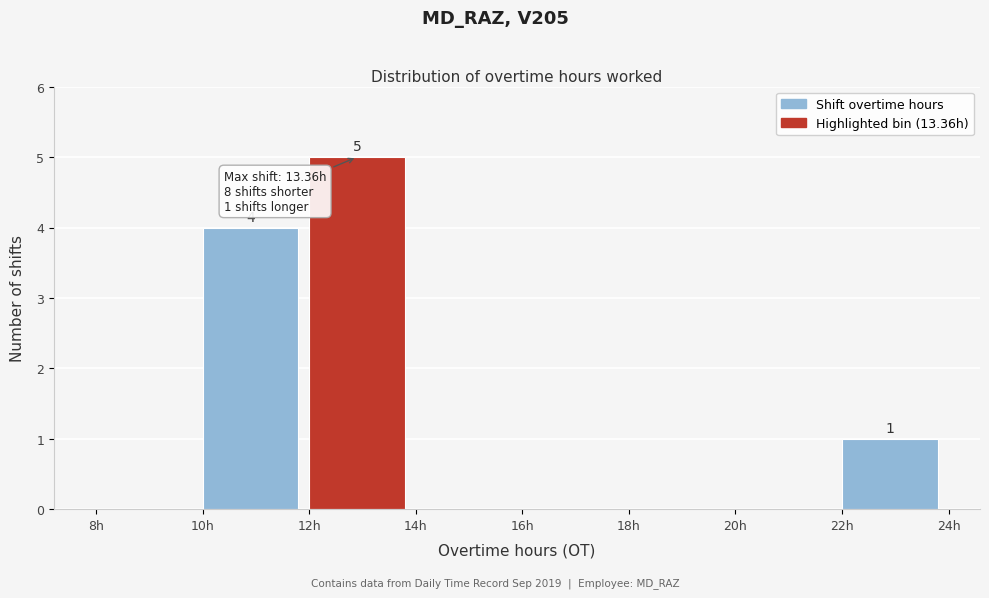

Which range on the x-axis has the tallest bar?

12 to 14